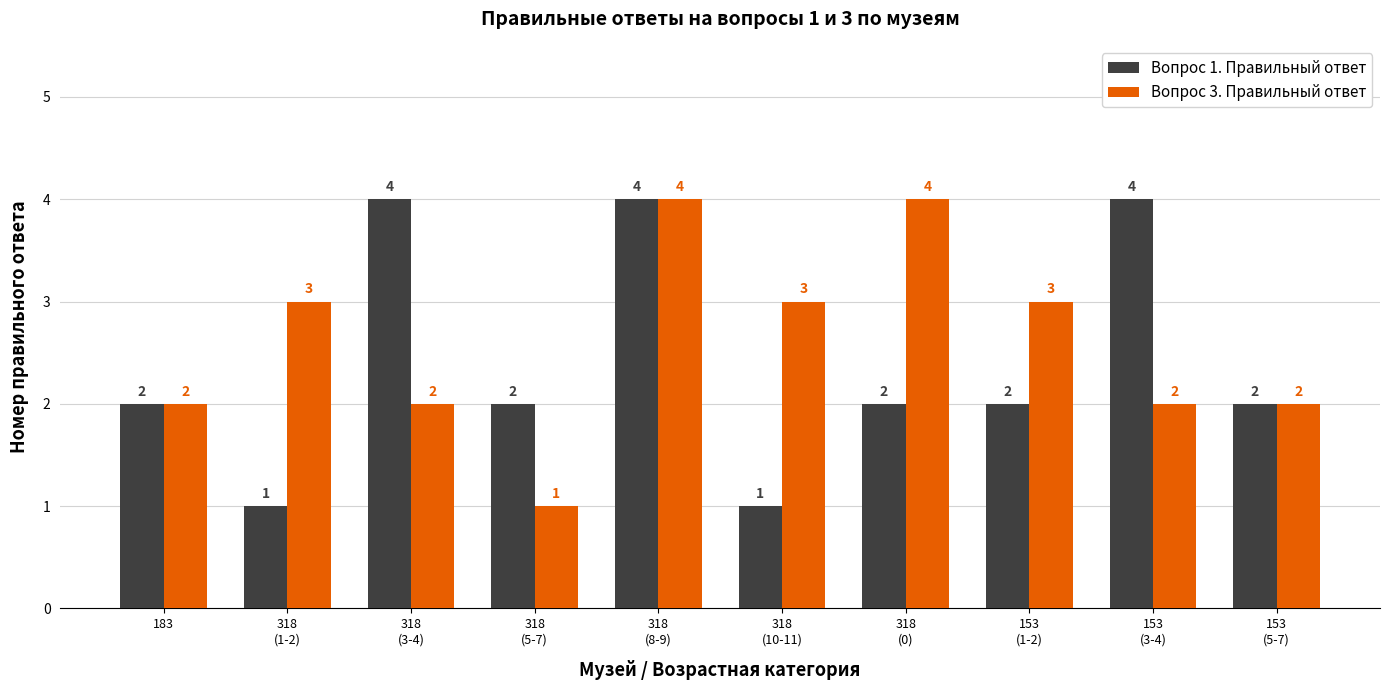

At 318
(10-11), list the series in order from largest to smallest.

Вопрос 3. Правильный ответ, Вопрос 1. Правильный ответ